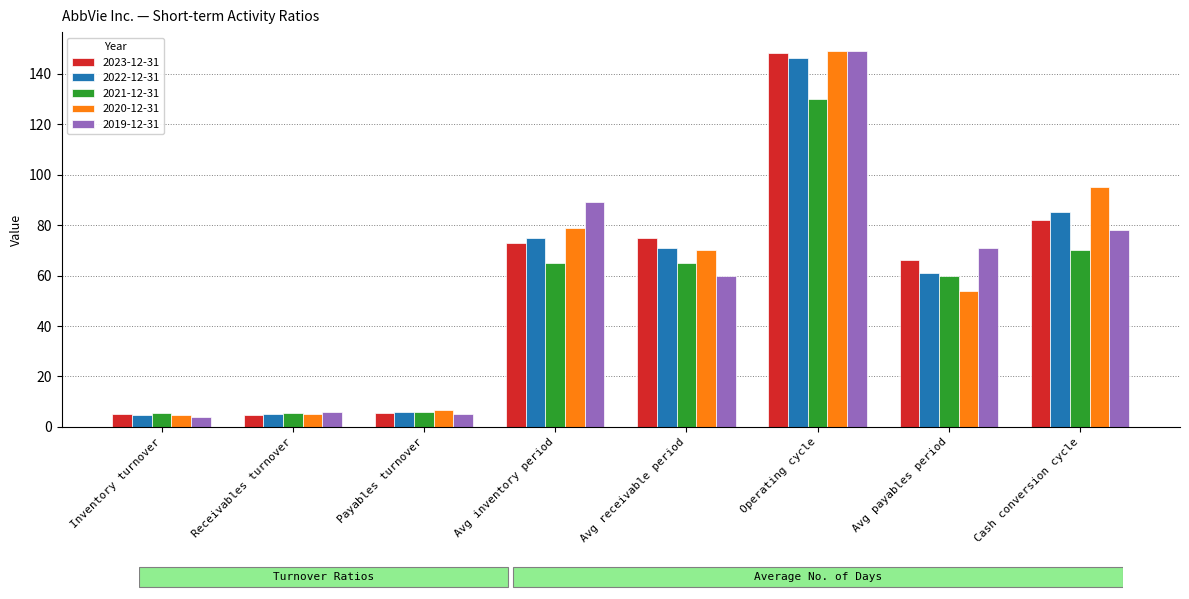

At which category is the sum across all series the highest?

Operating cycle